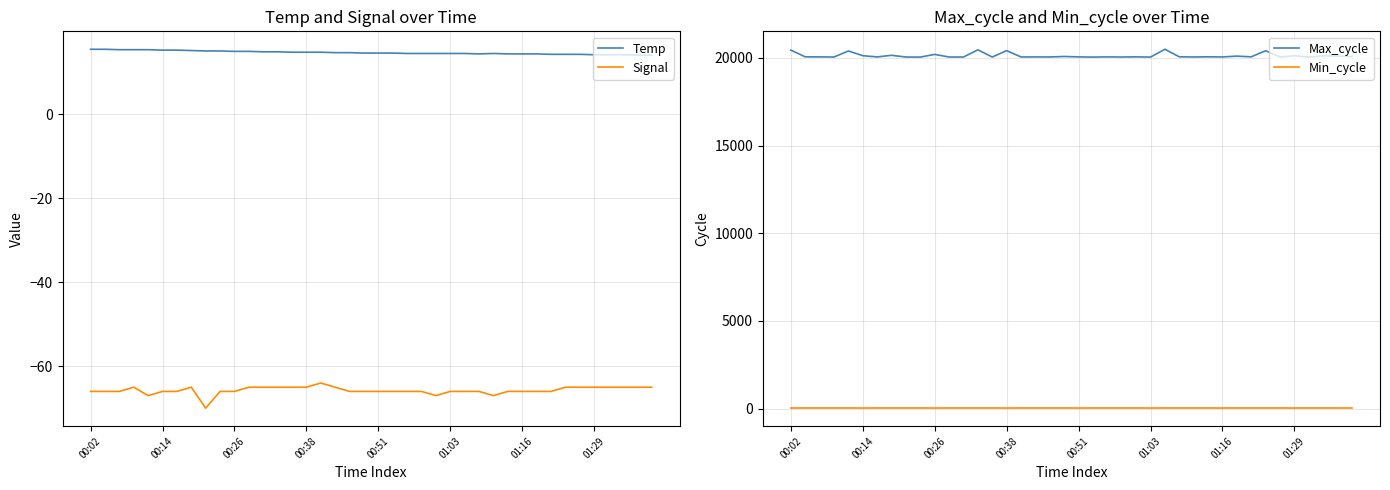

True or false: Min_cycle and Max_cycle intersect in this chart.

False